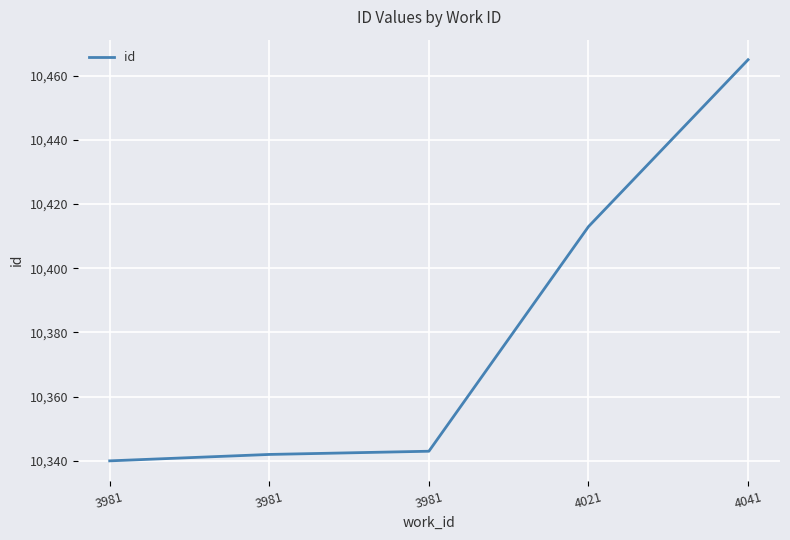

At which category does the chart reach its peak across all series?

4041